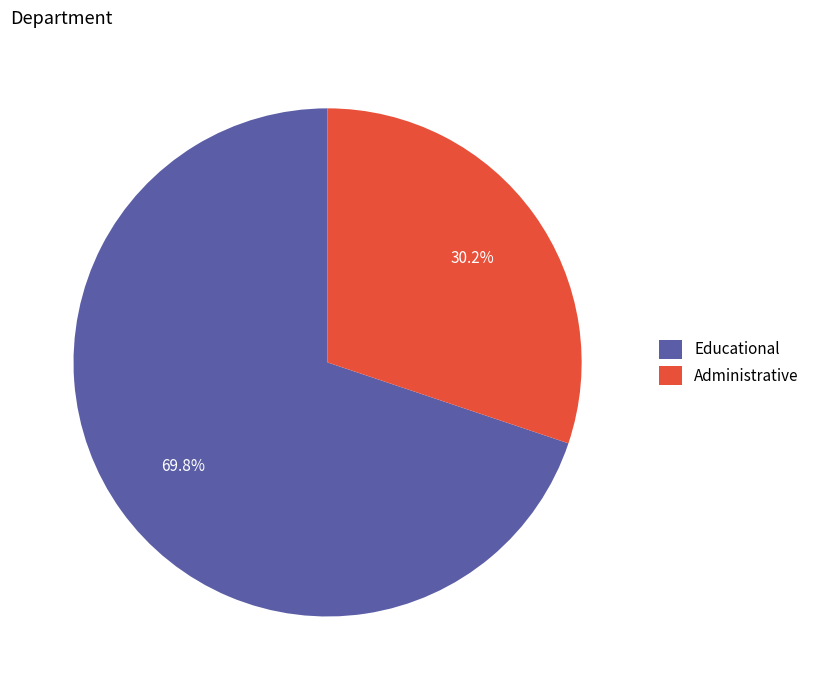

Do Educational and Administrative together represent more than half of the pie?

Yes